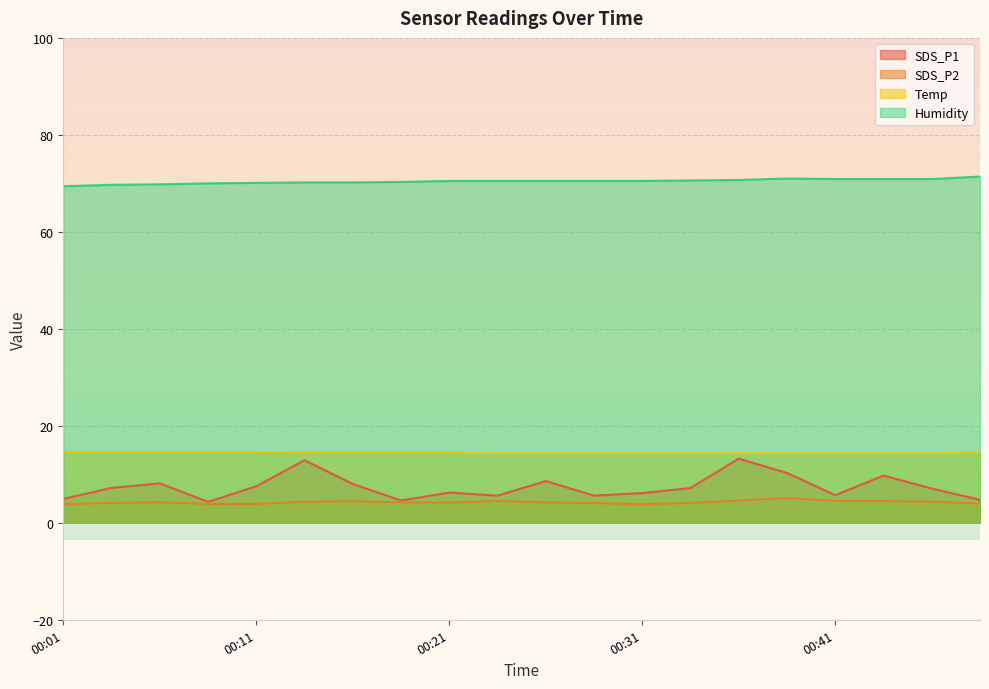

What is the value of the SDS_P2 point at the 12th from the left?

4.1